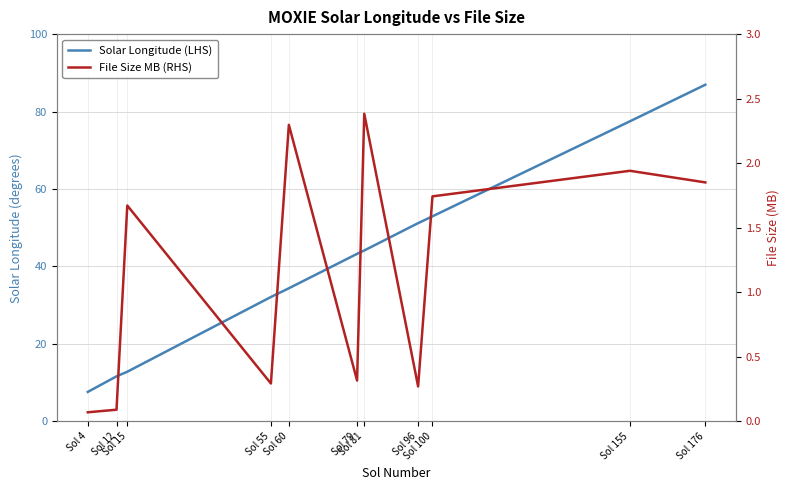

True or false: File Size MB (RHS) and Solar Longitude (LHS) intersect in this chart.

False